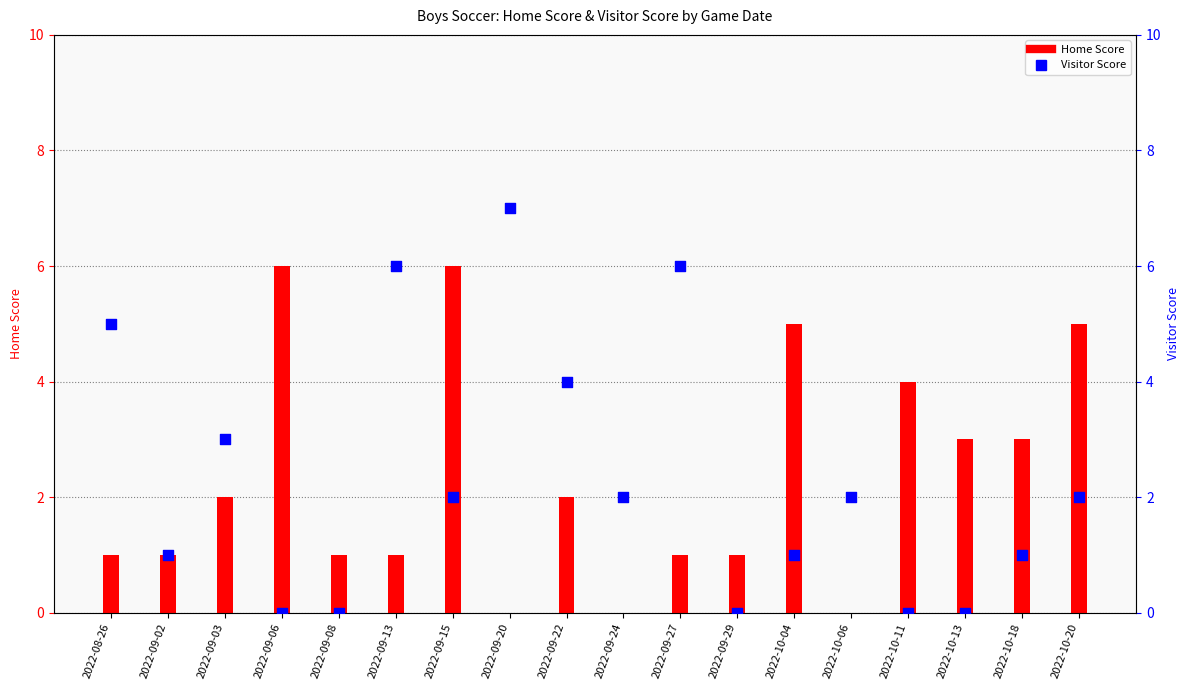

What is the total value across all series at 2022-10-18?

4